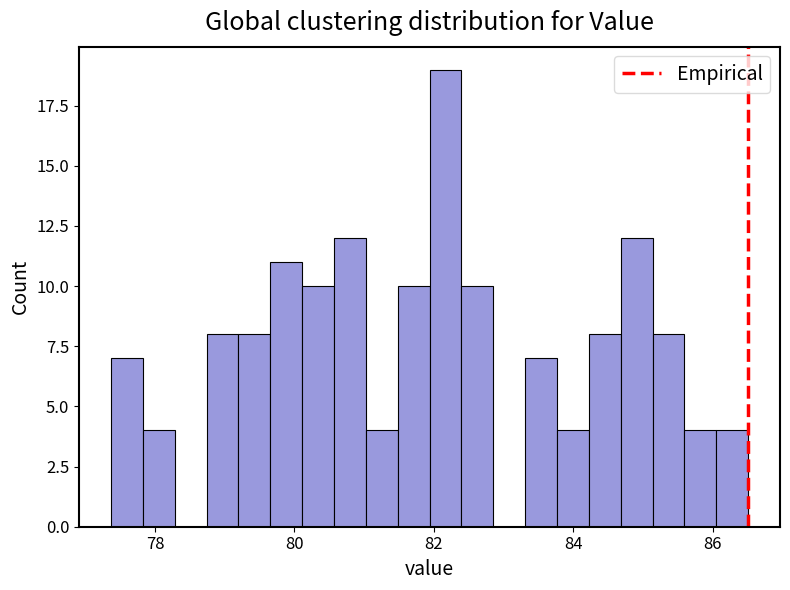

Read against the x-axis, roughly where is the centre of the tallest bar?

82.2